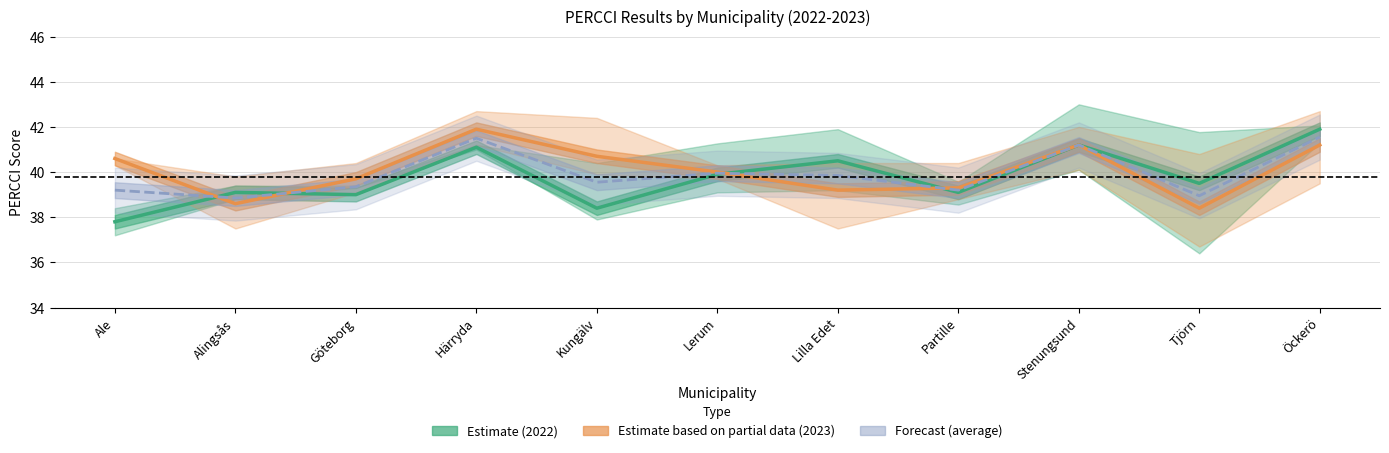

True or false: Estimate based on partial data (2023) has a value of 39.7 at Göteborg.

True